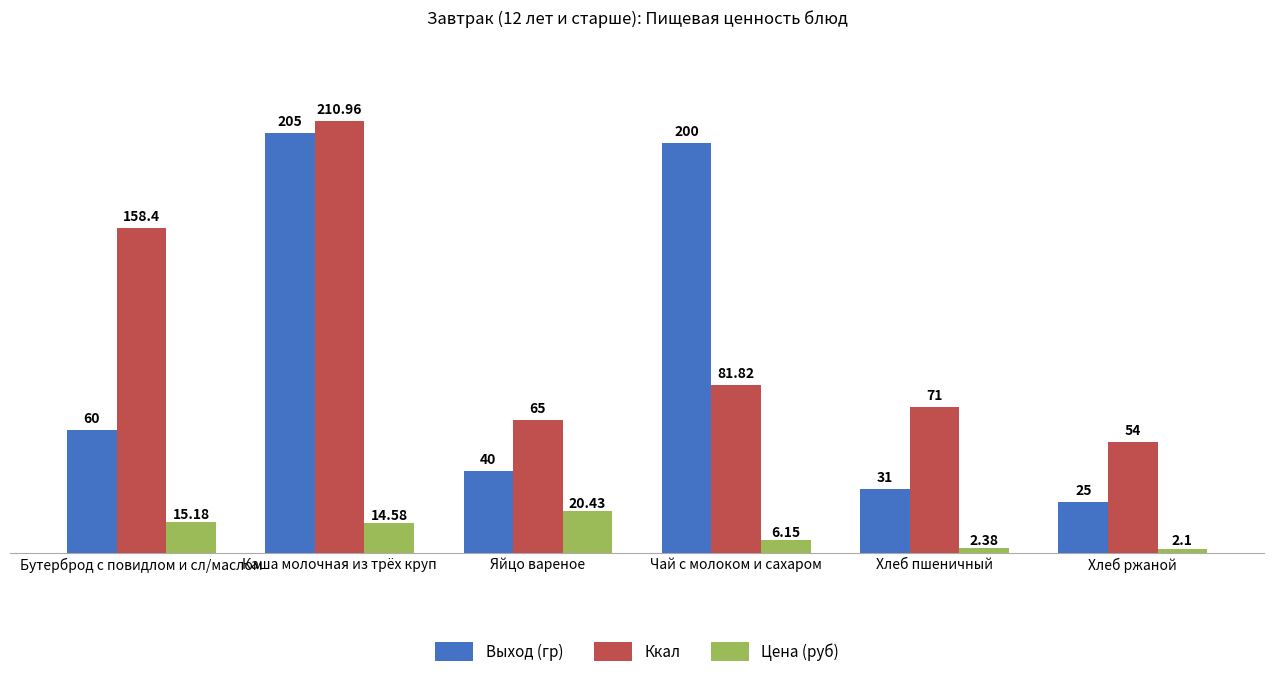

At which label does Выход (гр) reach its minimum?

Хлеб ржаной